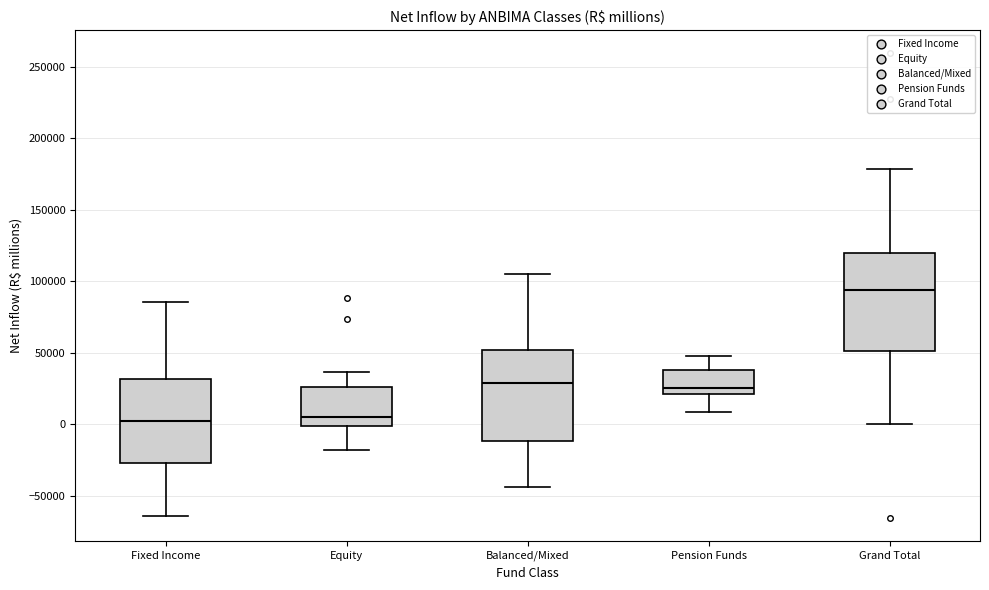

Where does the upper whisker of the box for Fixed Income end on the y-axis? The values are not printed on the chart, so give them approximately, as read against the axis.

85000